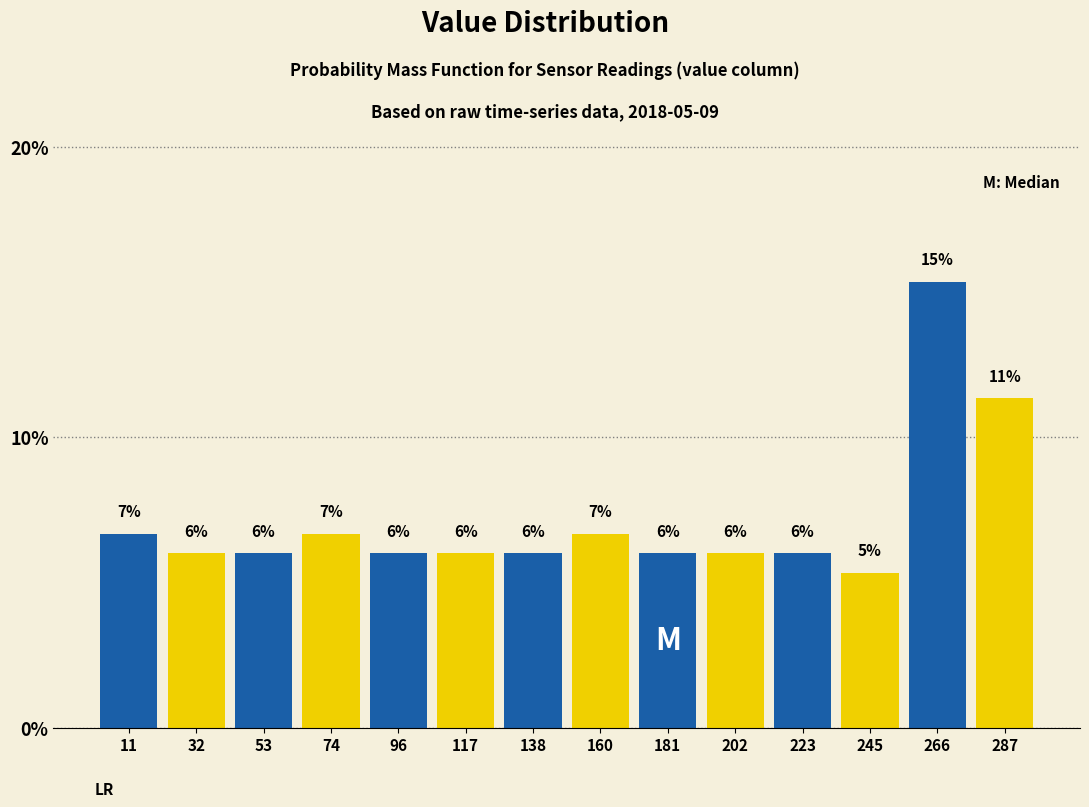

Where is the data nearest to the value 10?

287